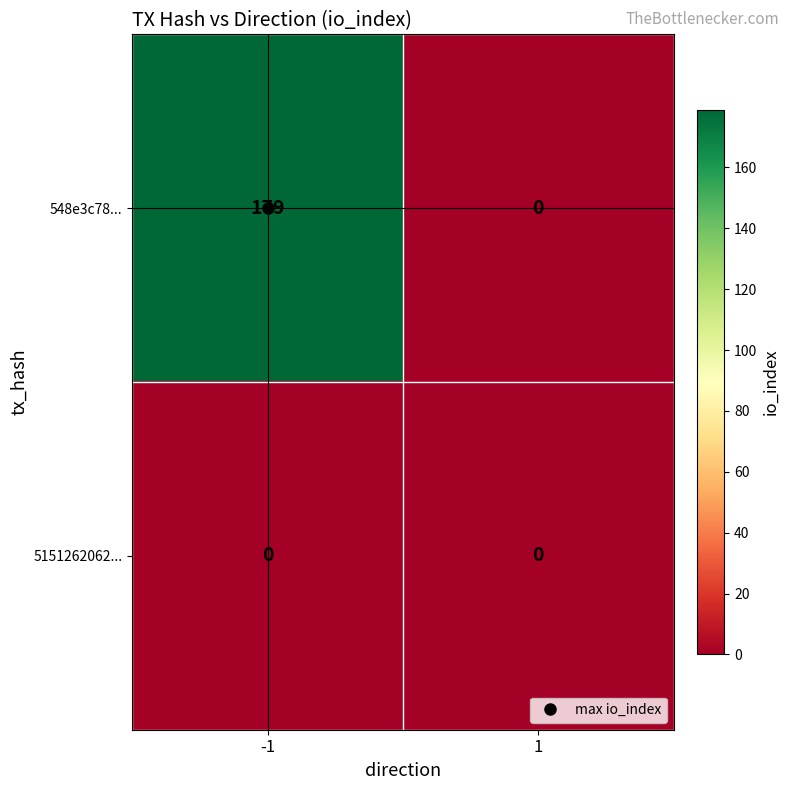

Which series has the largest range (max minus min)?

548e3c78...